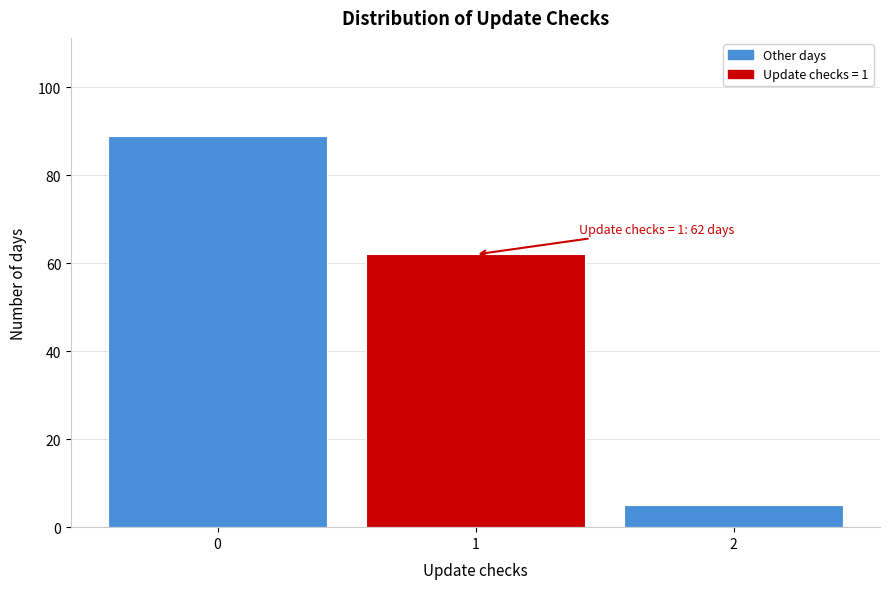

Reading left to right, list all the values displayed in this chart.

0=89	1=62	2=5